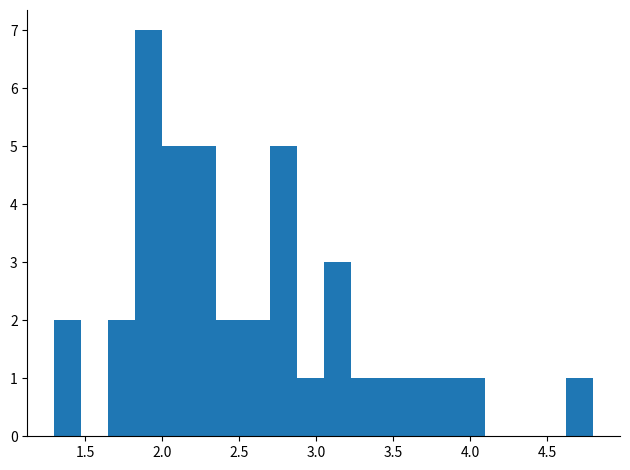

Read against the x-axis, roughly where is the centre of the tallest bar?

1.90